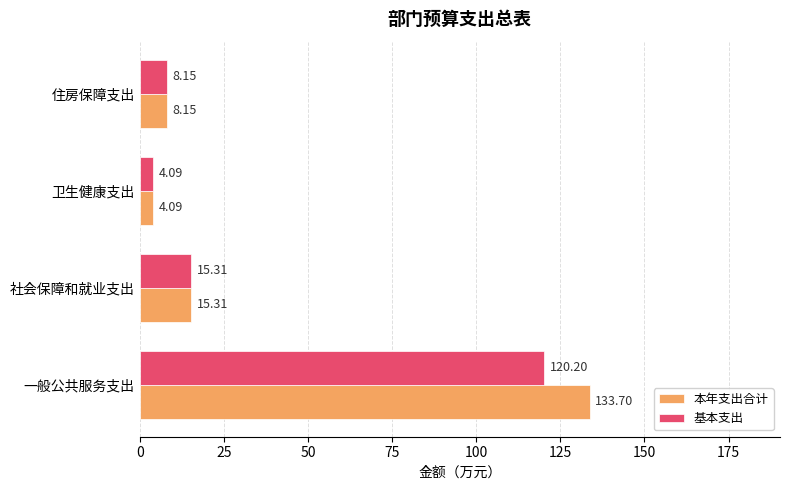

Which category has the highest value across all series?

一般公共服务支出